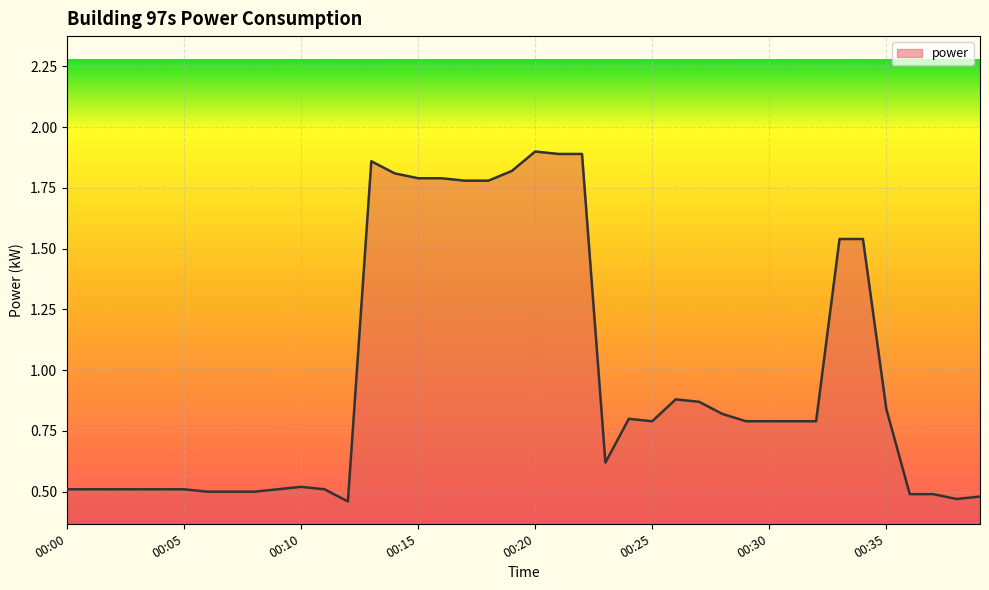

How many lines are shown in the chart?

1